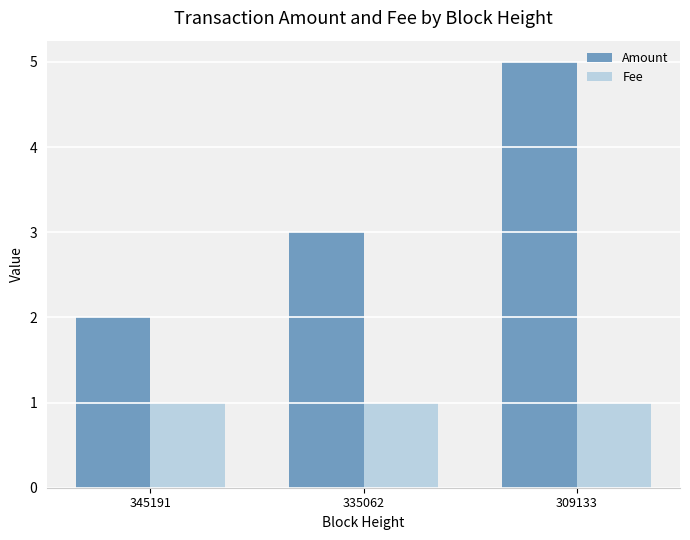

Is the value of Fee at 345191 greater than the value of Amount at 345191?

No